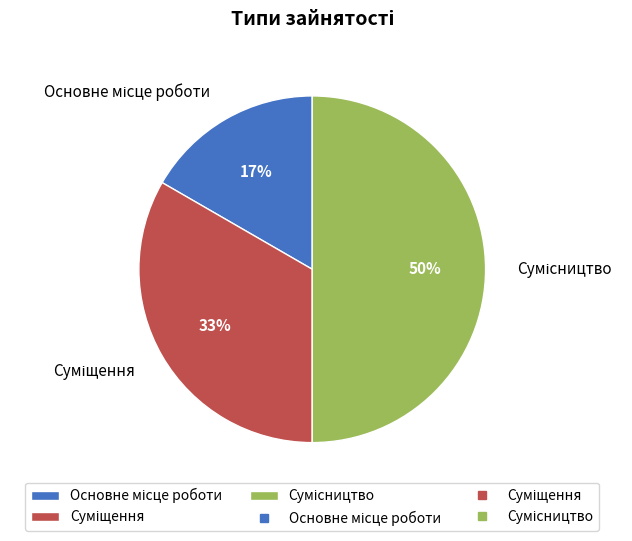

To the nearest percent, what is the difference between the largest and smallest slice percentages?

33%